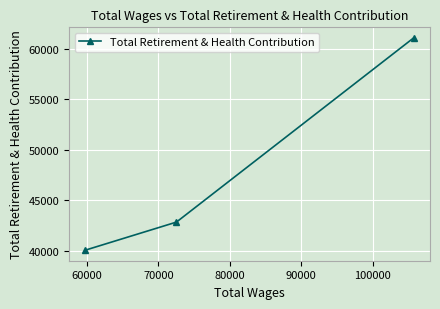

What is the smallest value displayed?

40090